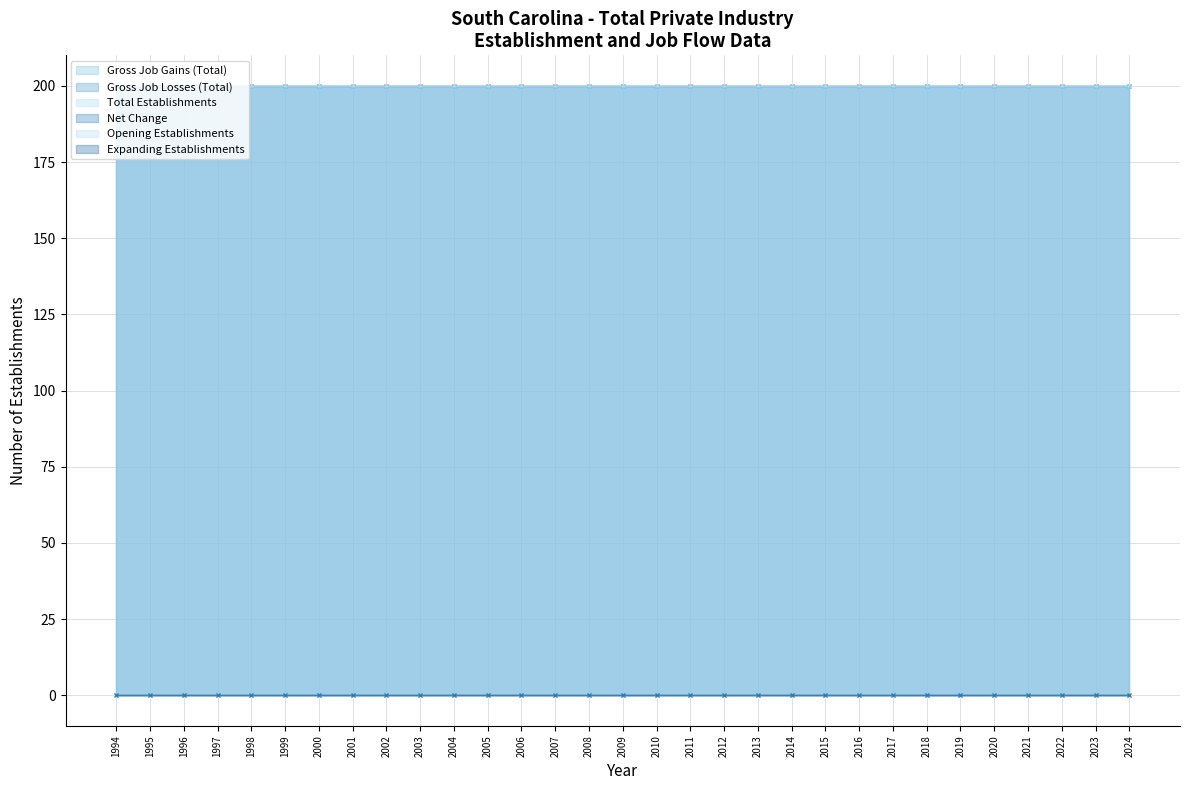

What is the greatest value displayed?

200